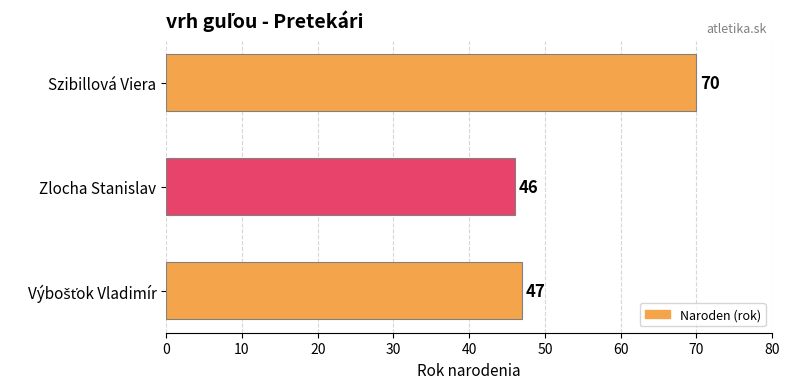

Approximately how many times larger is the value at Zlocha Stanislav compared to Szibillová Viera?

0.7